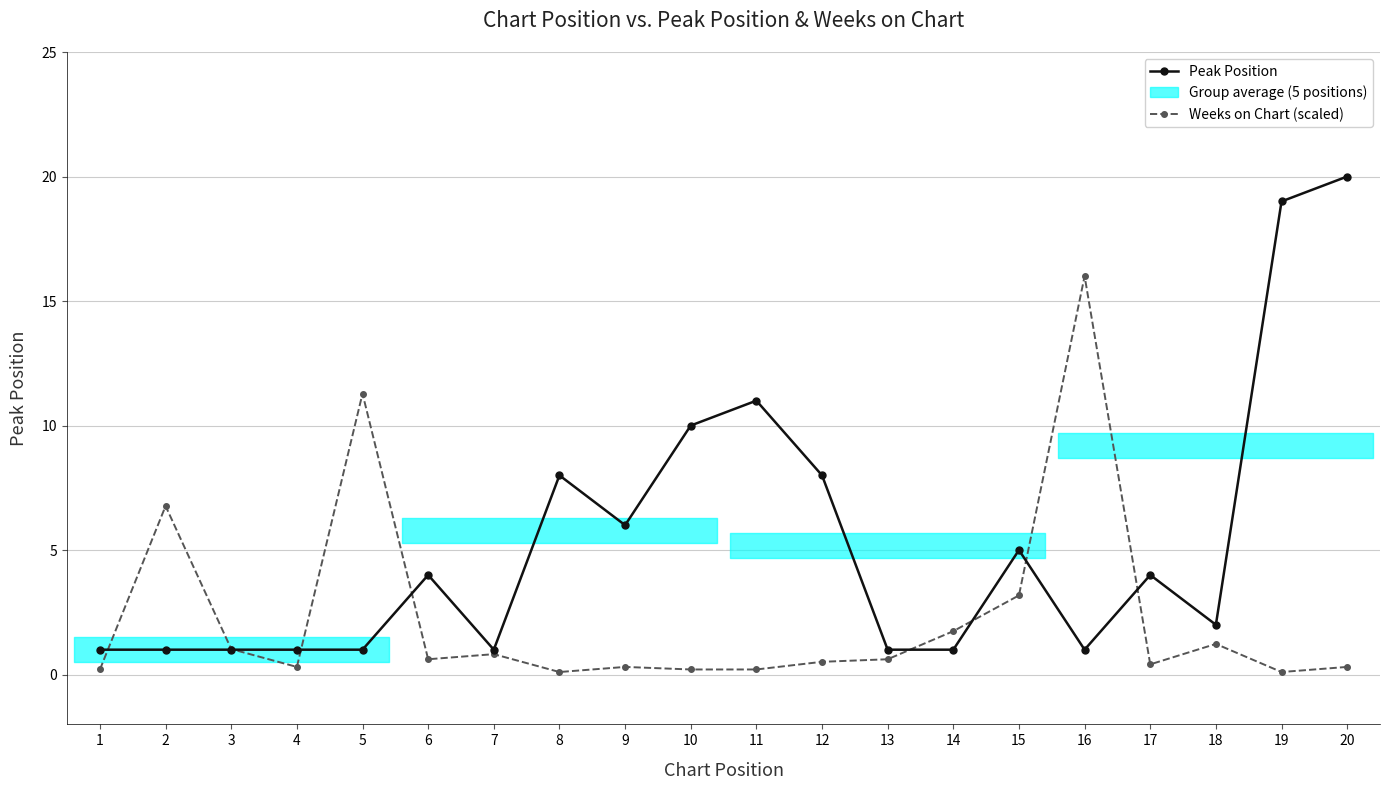

How many categories are shown in the chart?

20